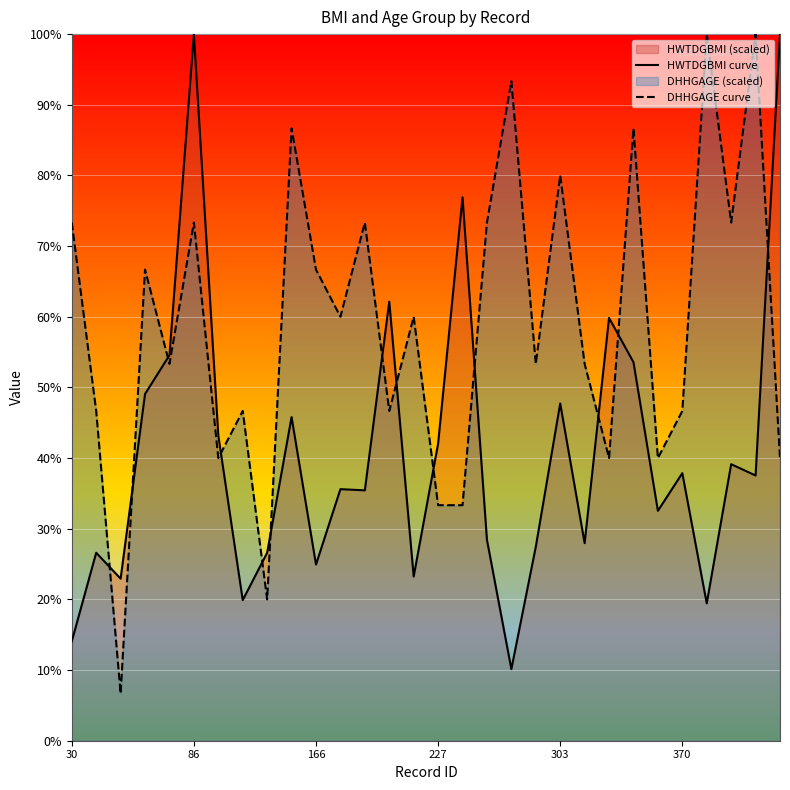

How many distinct data groups are displayed?

2